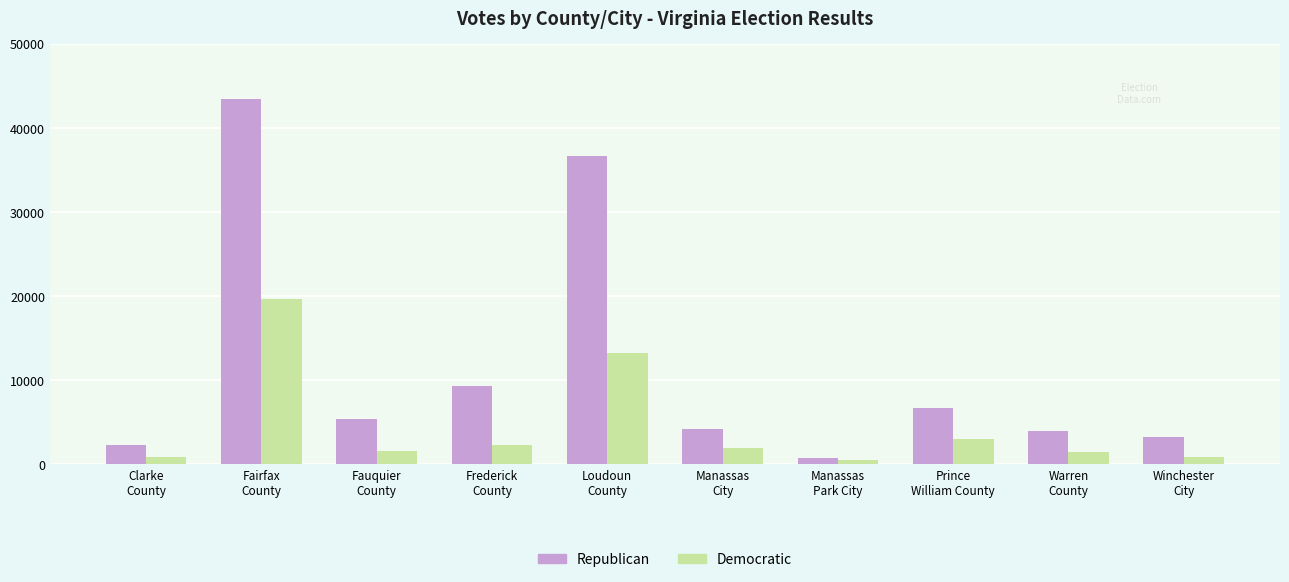

Which series has the largest total across all categories?

Republican